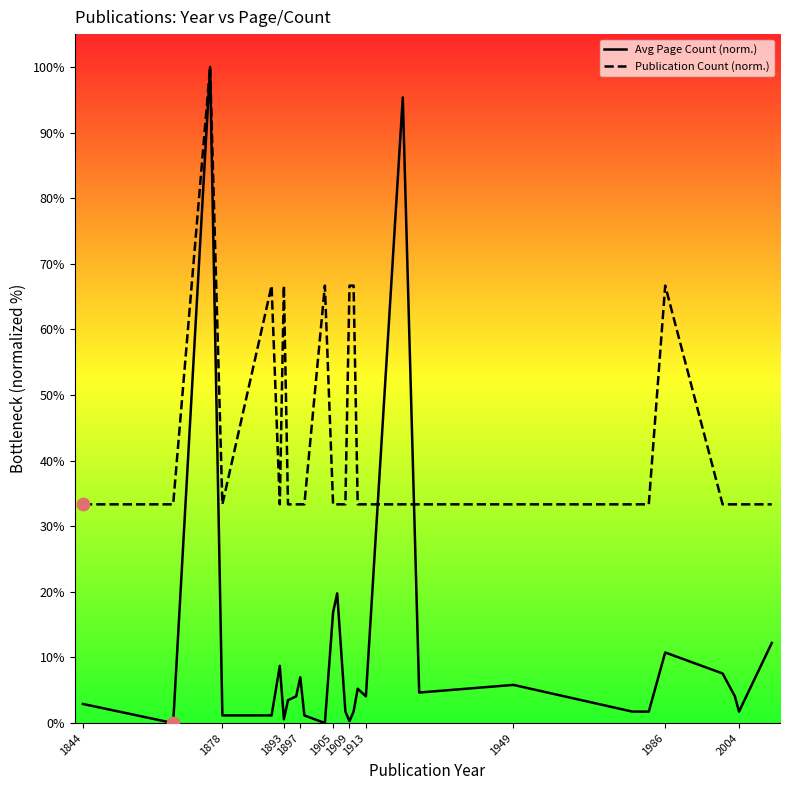

Which series reaches the minimum Y coordinate?

Avg Page Count (norm.)